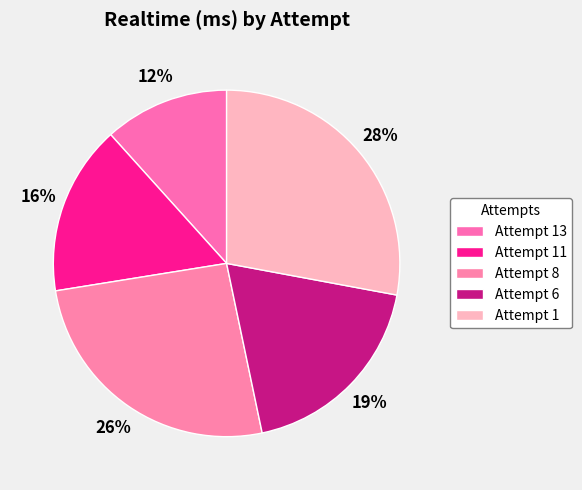

What is the change in value from Attempt 11 to Attempt 1?

+4838838